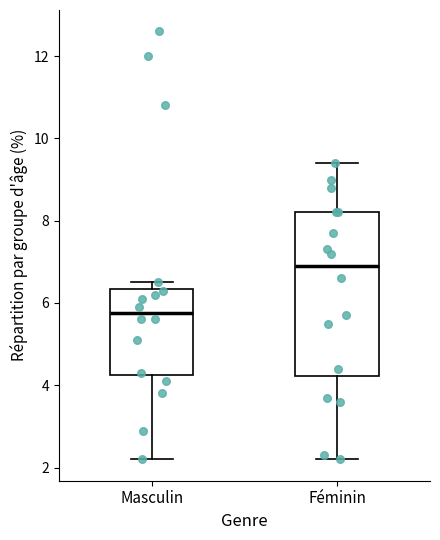

Which box's median line is the lowest?

Masculin